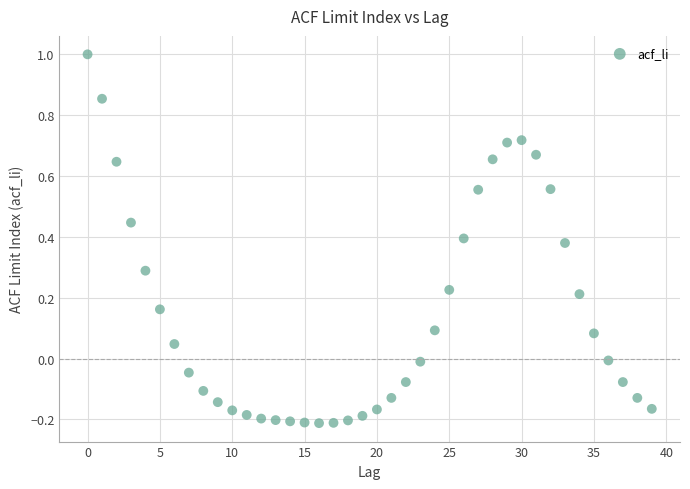

What is the range of Y values (max minus min)?

1.2